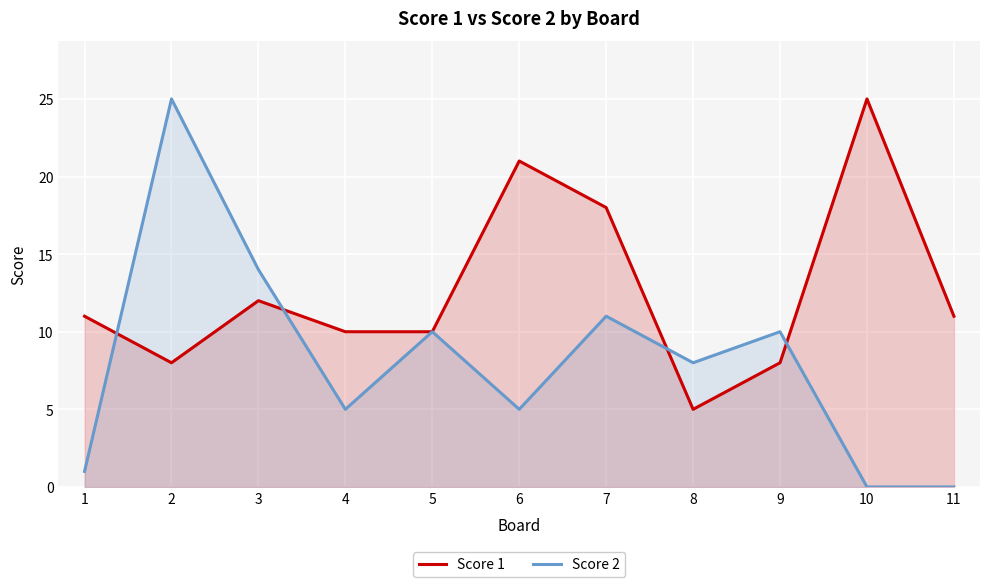

Reading left to right, what are all the values shown in this chart?

Score 1: 1=11	2=8	3=12	4=10	5=10	6=21	7=18	8=5	9=8	10=25	11=11
Score 2: 1=1	2=25	3=14	4=5	5=10	6=5	7=11	8=8	9=10	10=0	11=0